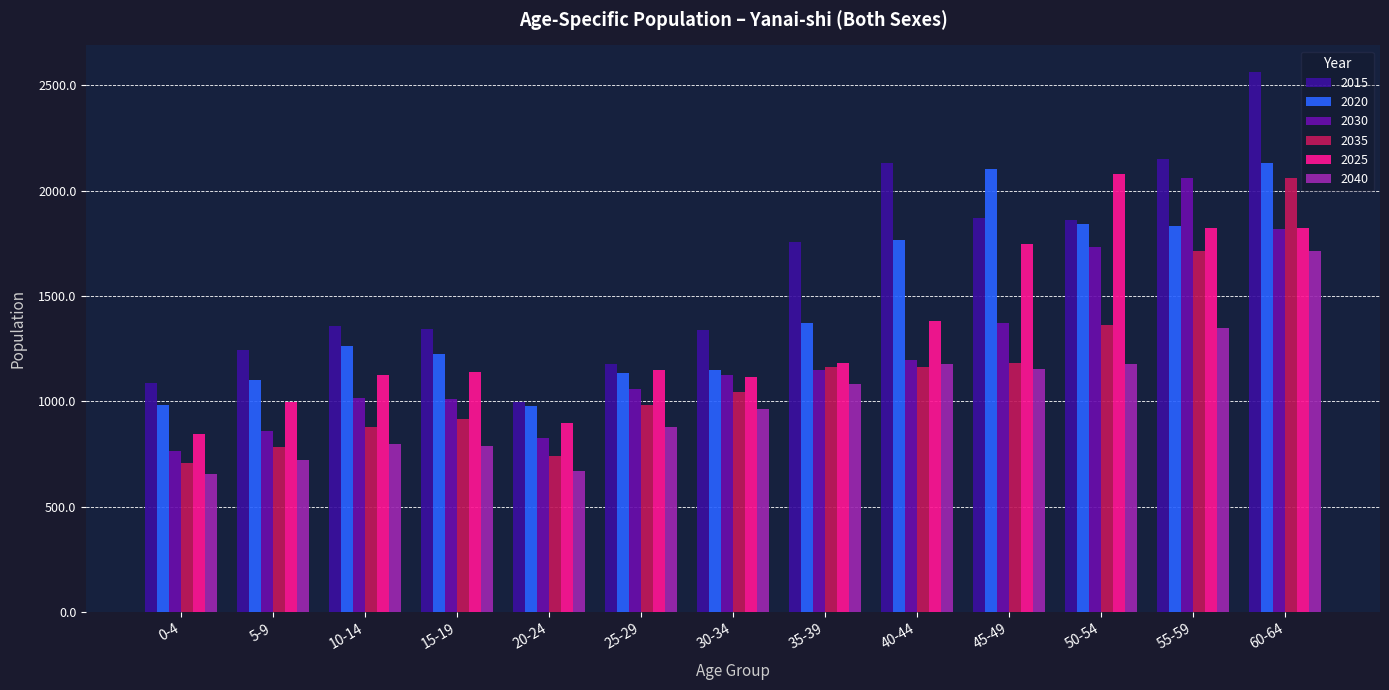

Count the number of data series in this chart.

6